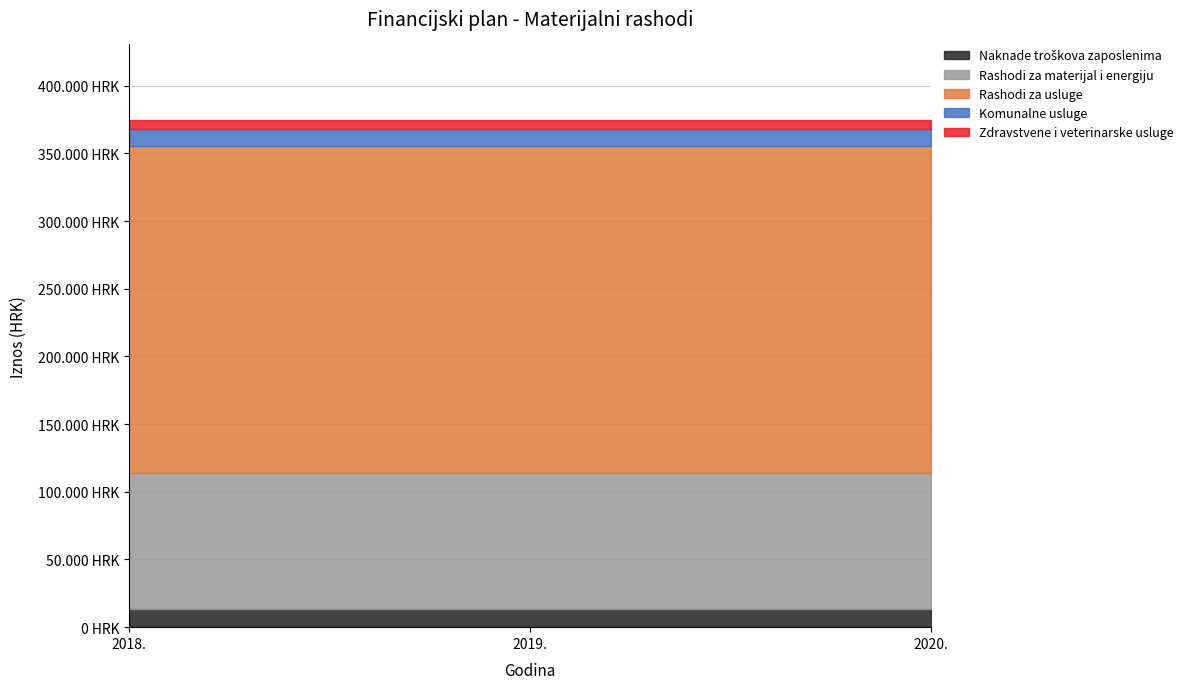

Which series has the widest spread of values?

Naknade troškova zaposlenima